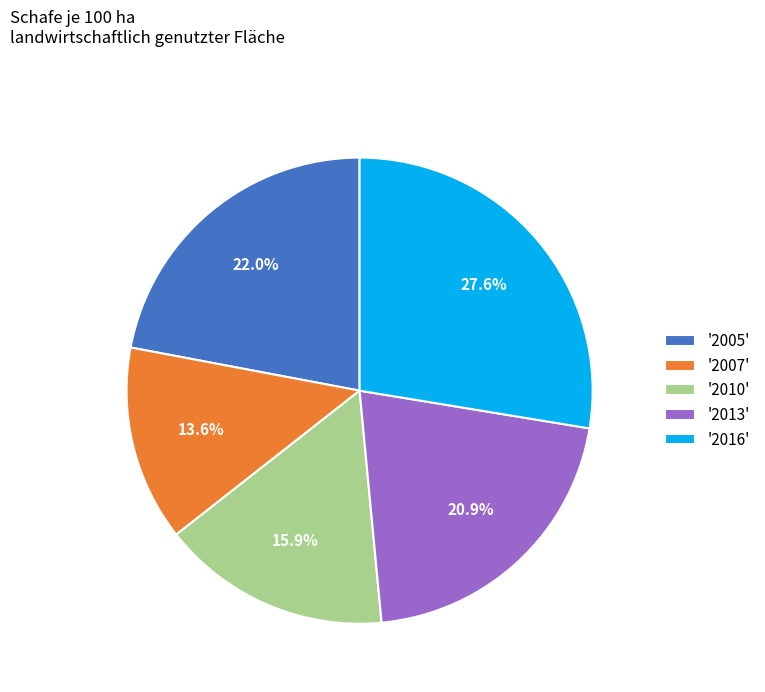

Is there any slice that represents more than half of the pie?

No